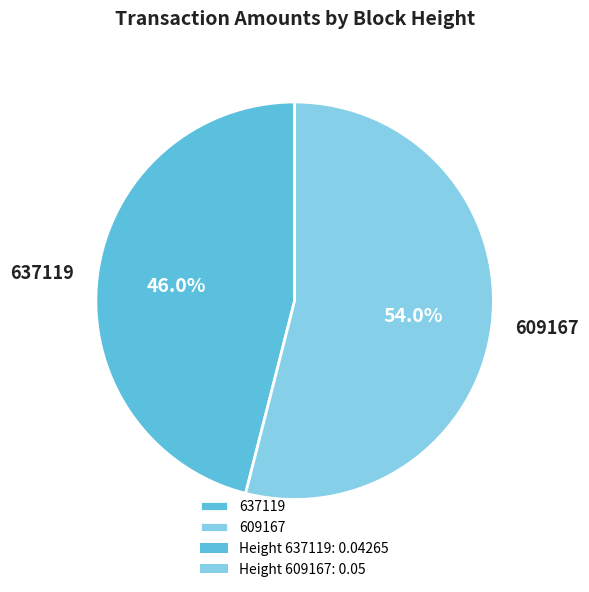

Between 609167 and 637119, which is larger?

609167